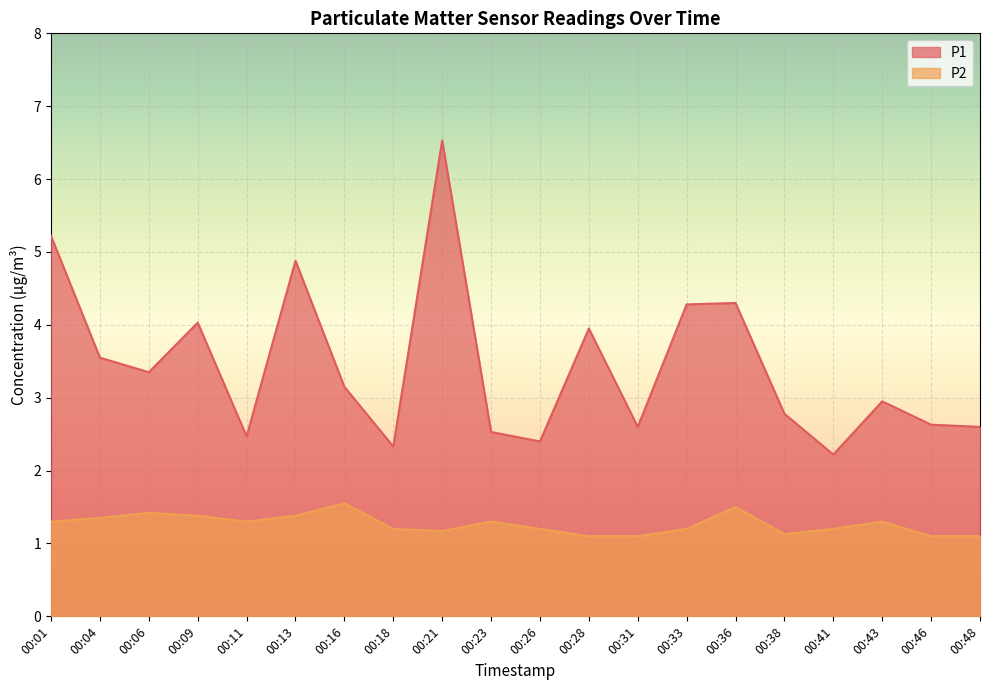

How many distinct data groups are displayed?

2